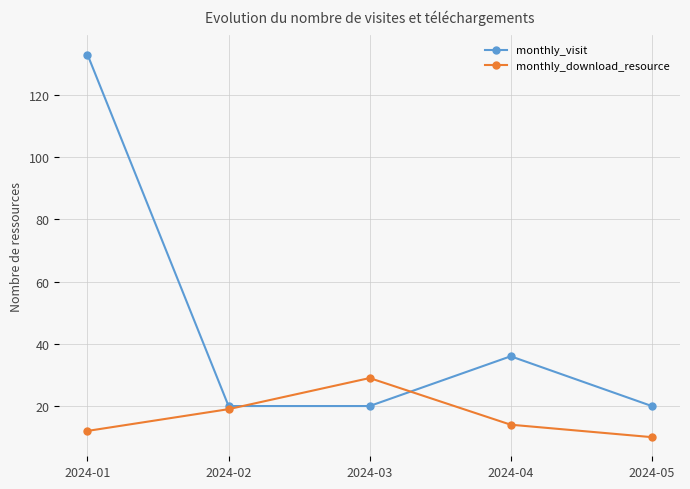

Rank the series by their average value, from highest to lowest.

monthly_visit, monthly_download_resource